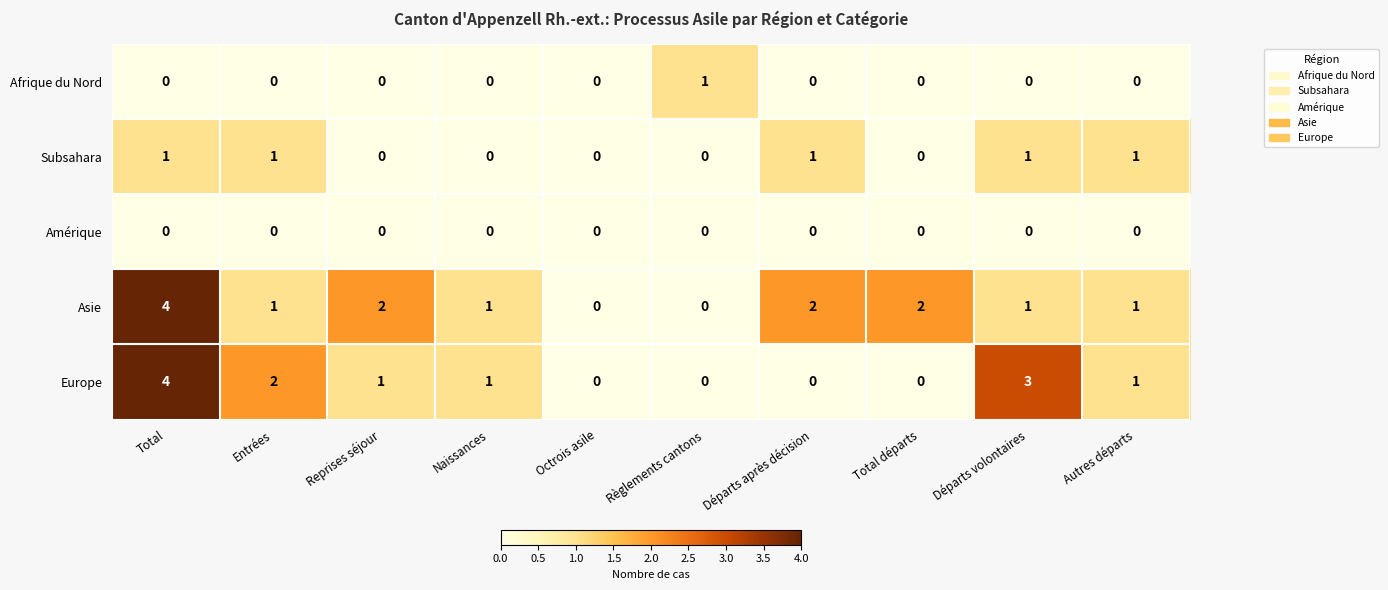

What is the maximum value shown in the chart?

4